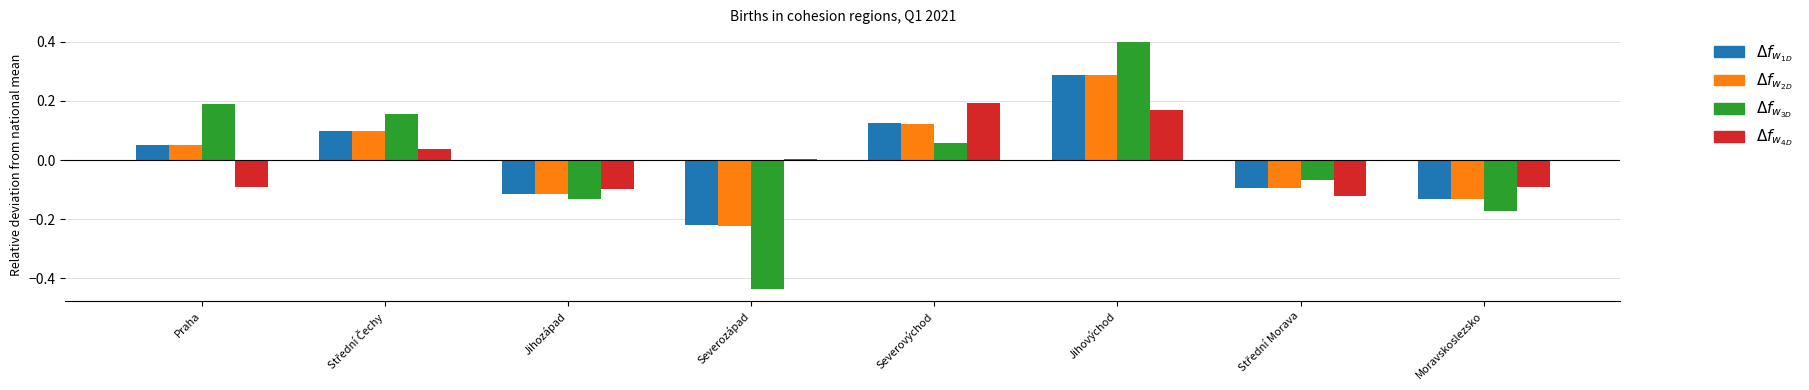

At which category is the sum across all series the highest?

Jihovýchod